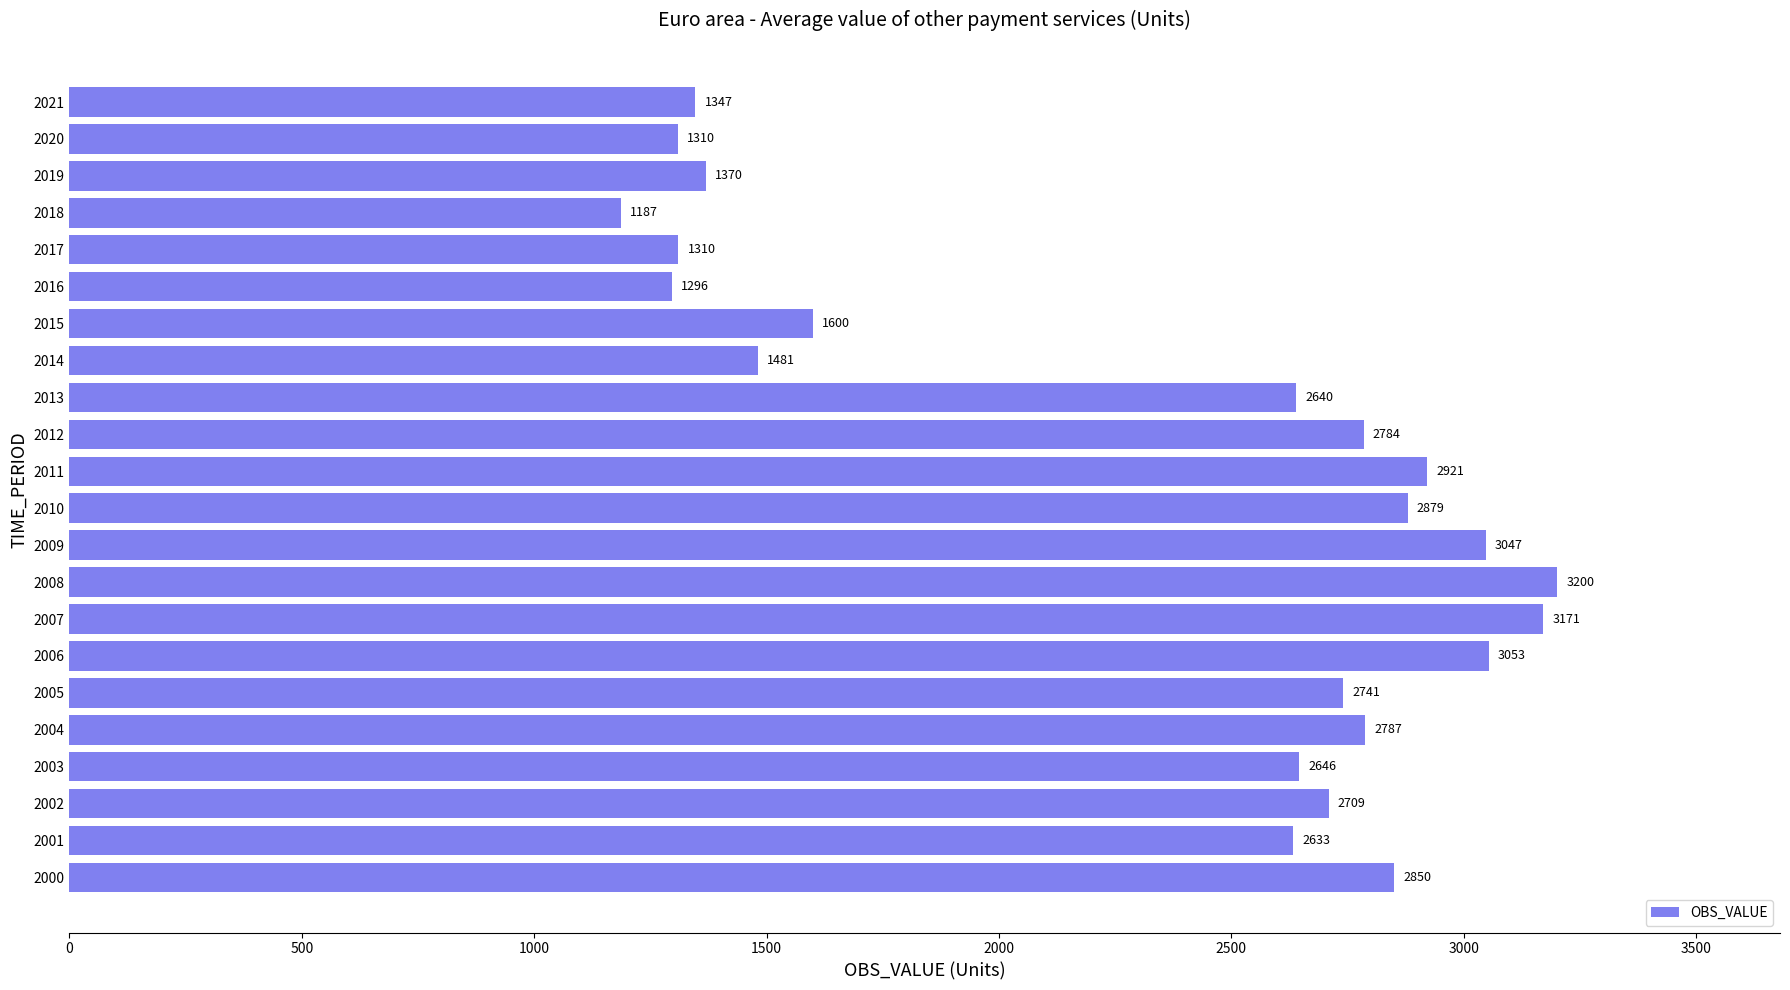

Read the value at 2010.

2879.0